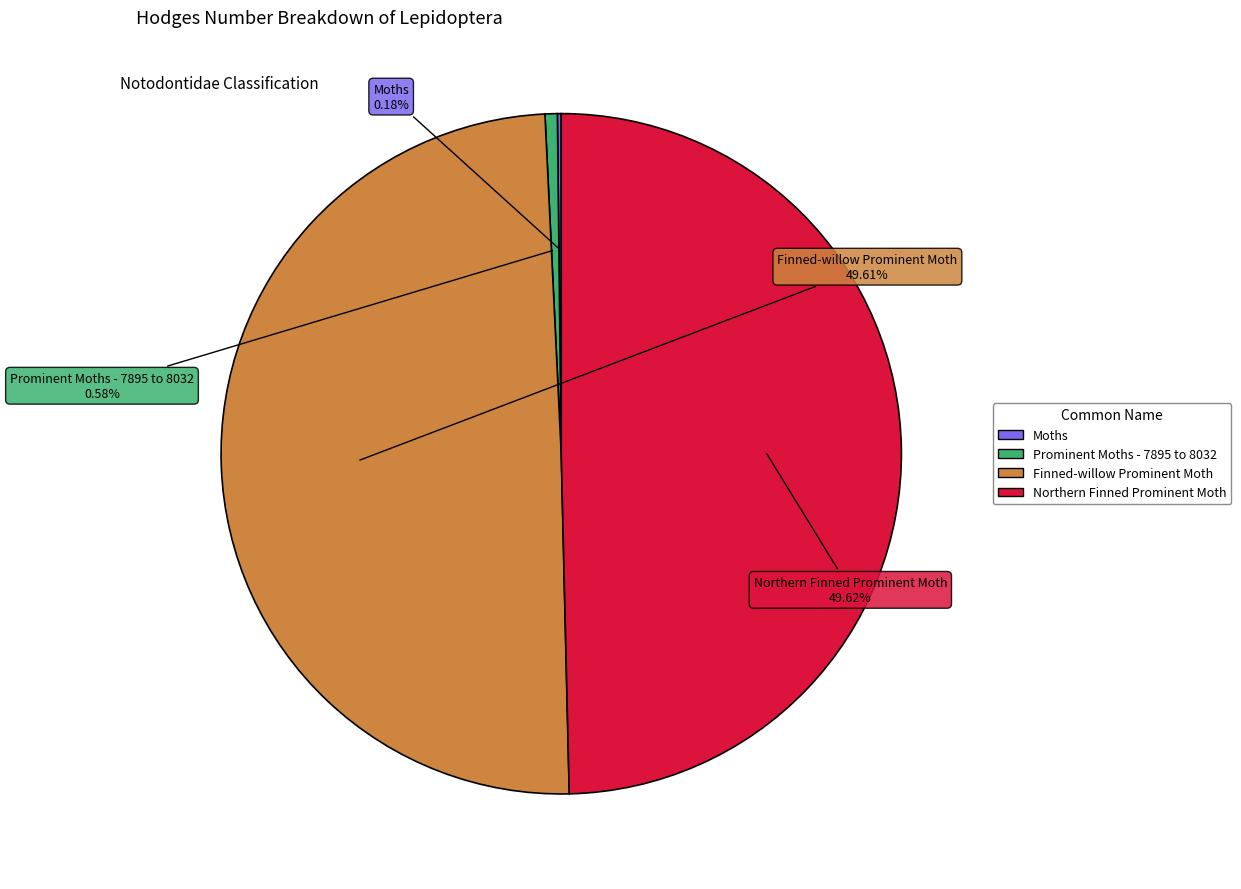

Does Northern Finned Prominent Moth account for over 50% of the chart?

No